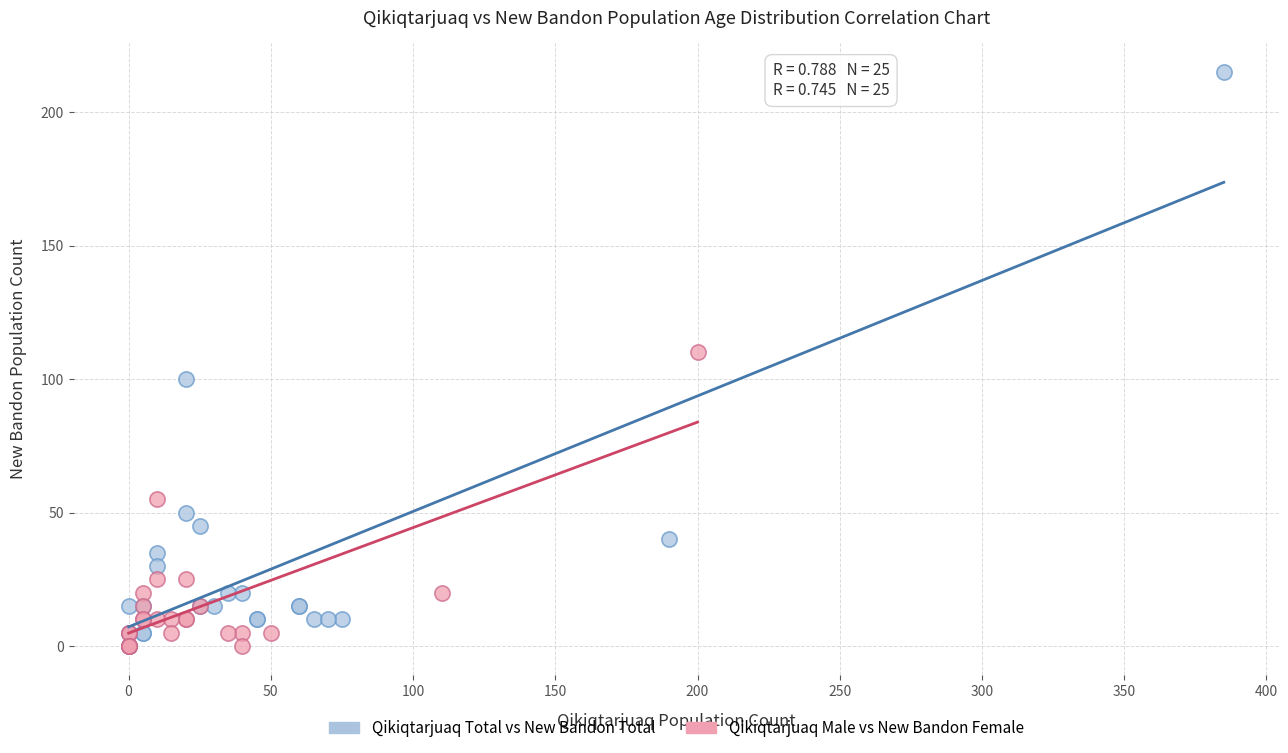

Which series reaches the maximum Y coordinate?

Qikiqtarjuaq Total vs New Bandon Total